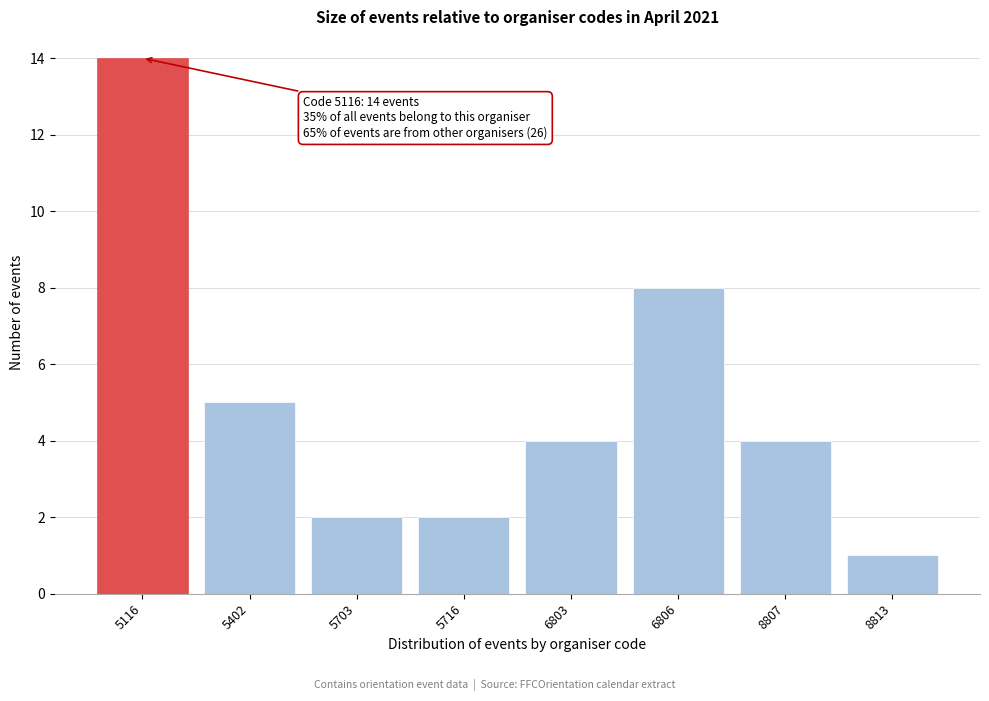

Reading left to right, list all the values displayed in this chart.

14	5	2	2	4	8	4	1